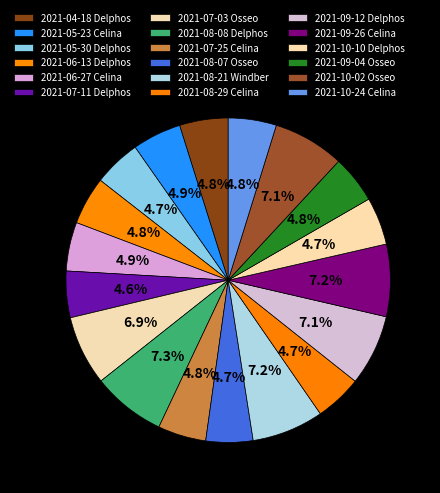

To the nearest percent, what is the difference between the 2021-10-24 Celina and 2021-07-03 Osseo slice percentages?

2%